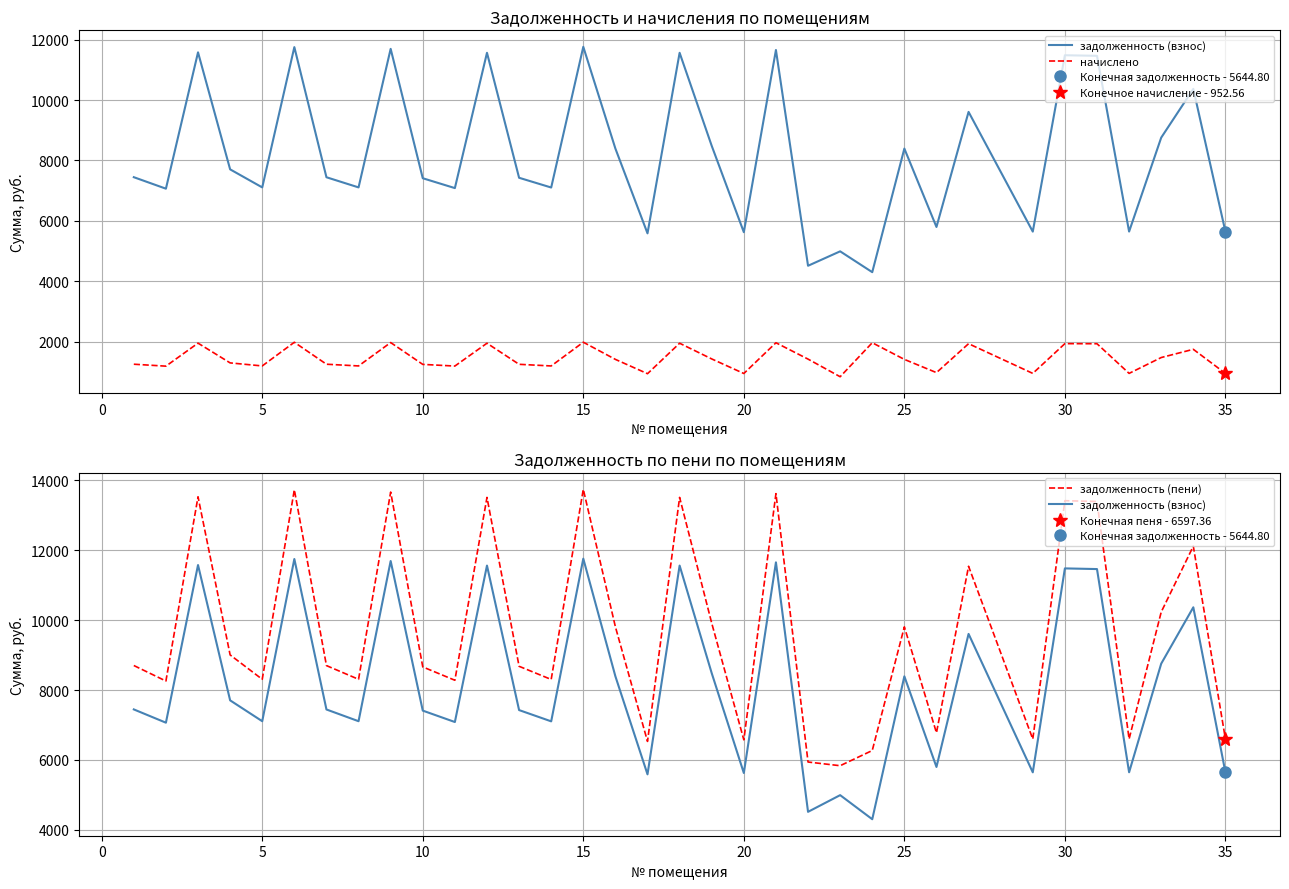

Is the value of задолженность (взнос) at 21 greater than the value of начислено at 15?

Yes